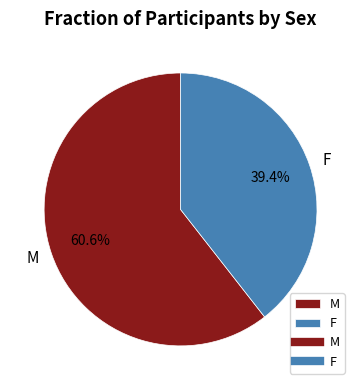

The F slice represents 39% of the pie. True or false?

True